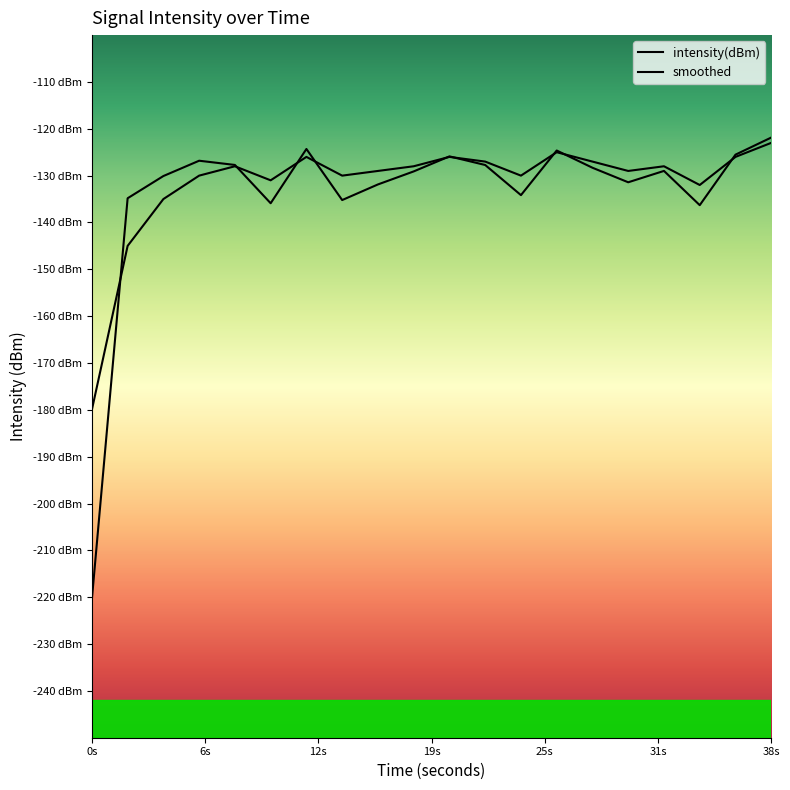

What is the total value across all series at 2?

-279.8